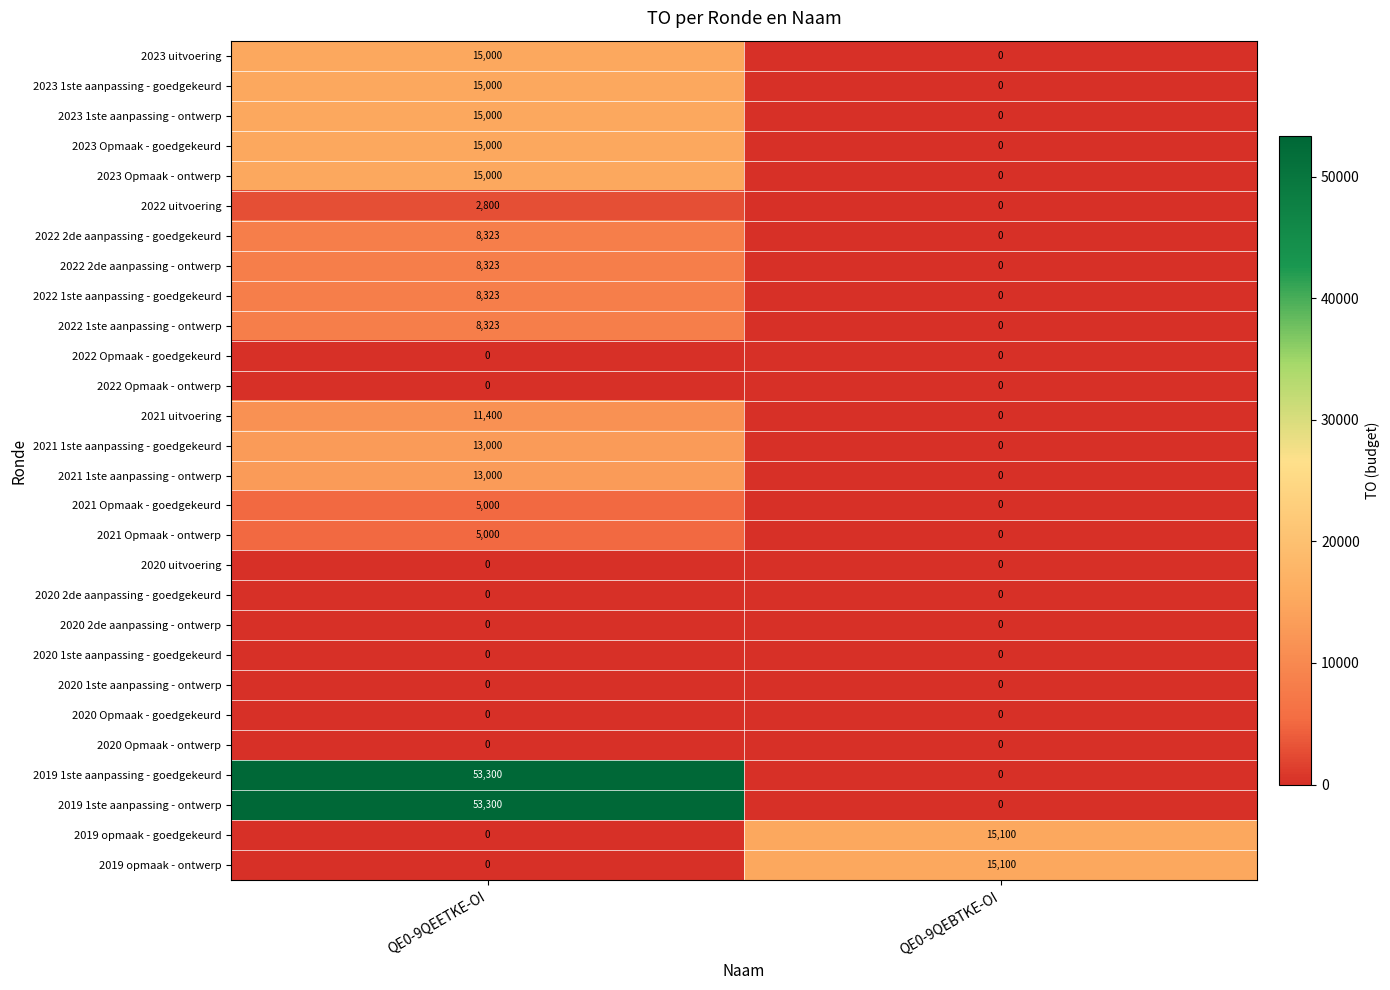

Is it true that 2019 1ste aanpassing - ontwerp equals 53300 at QE0-9QEETKE-OI?

True